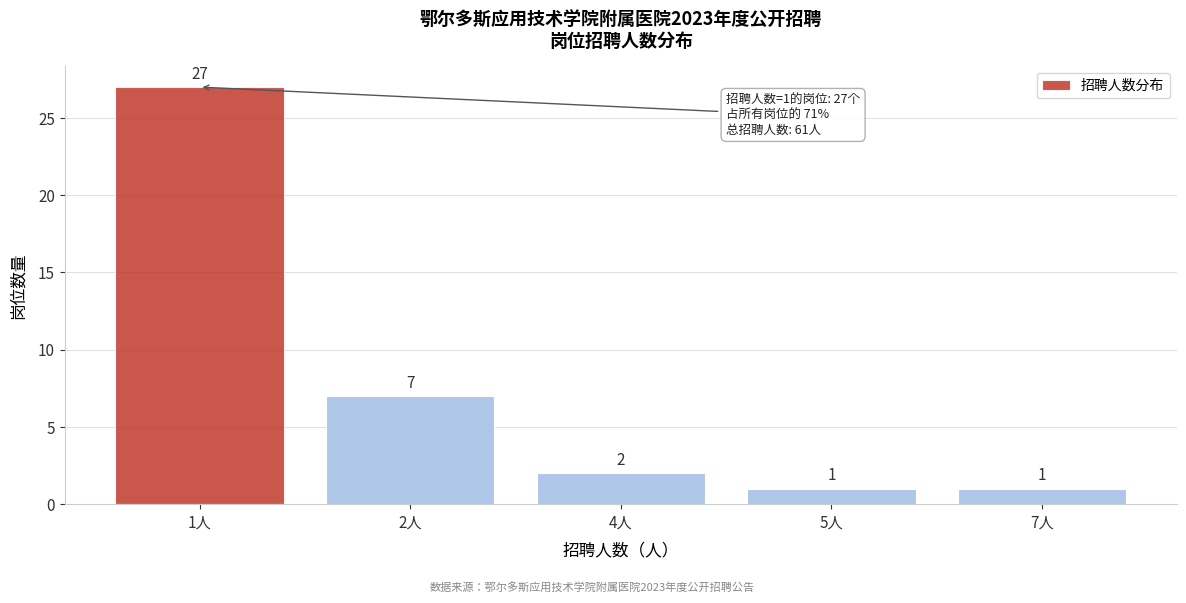

Reading right to left, extract all data points from this chart.

7人=1	5人=1	4人=2	2人=7	1人=27